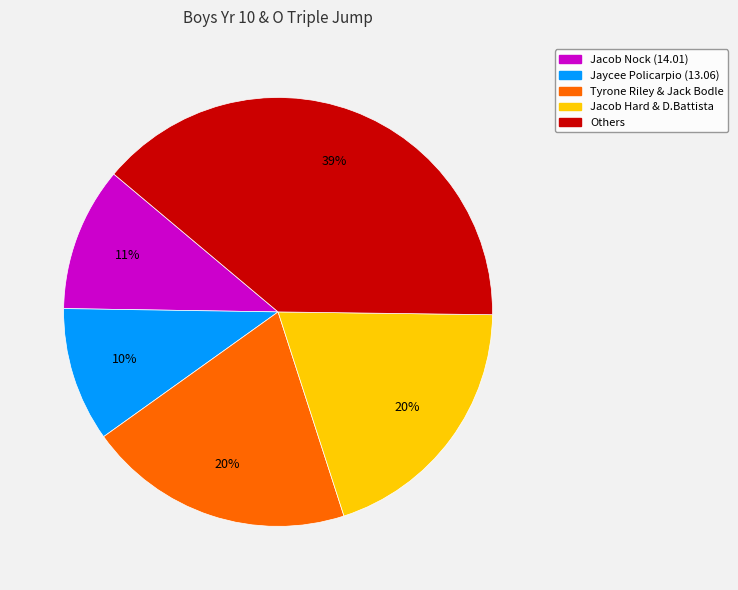

Is there any slice that represents more than half of the pie?

No